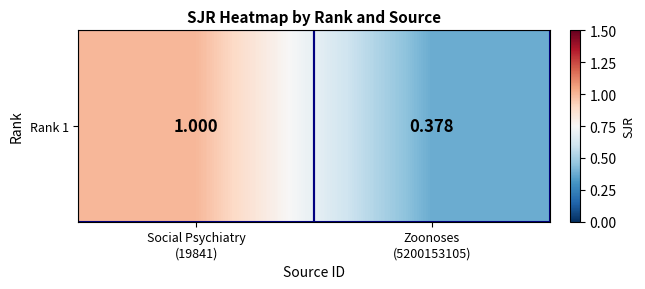

List the labels in order of value, smallest first.

Zoonoses
(5200153105), Social Psychiatry
(19841)